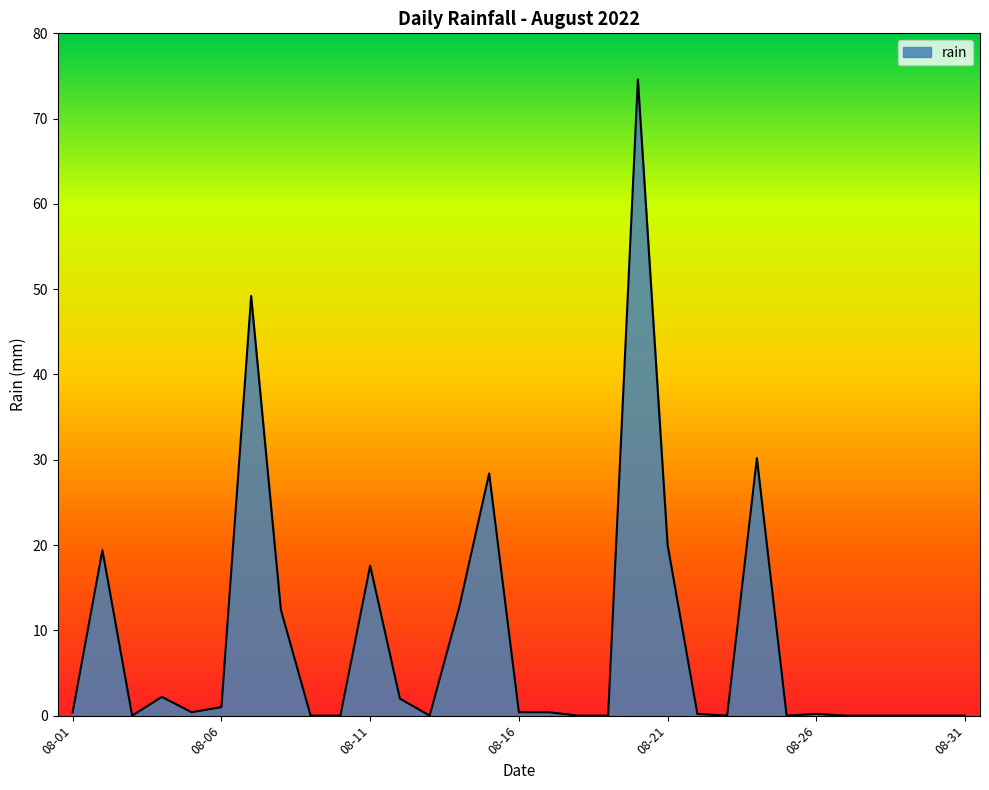

What is the greatest value displayed?

74.6